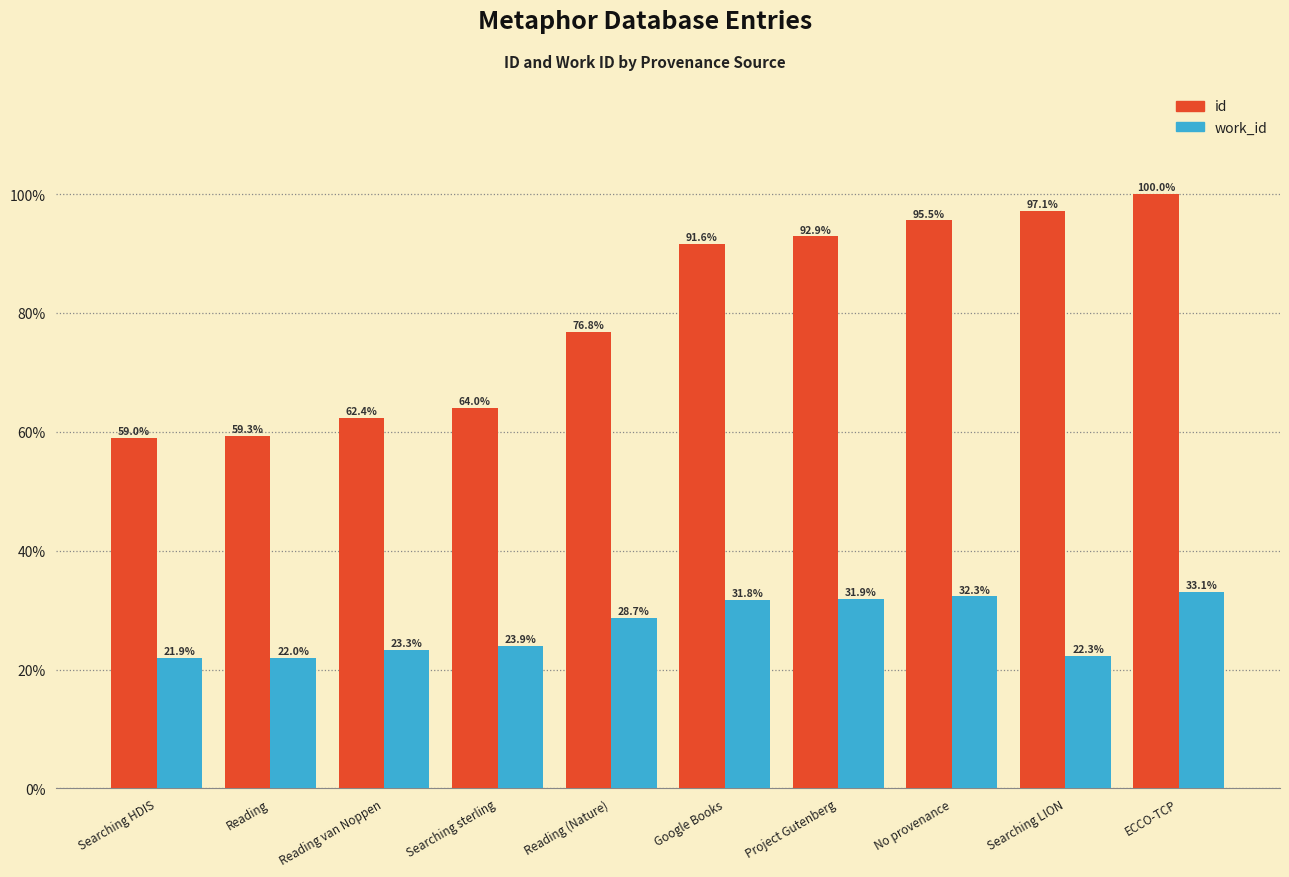

What position from the left is Reading?

2